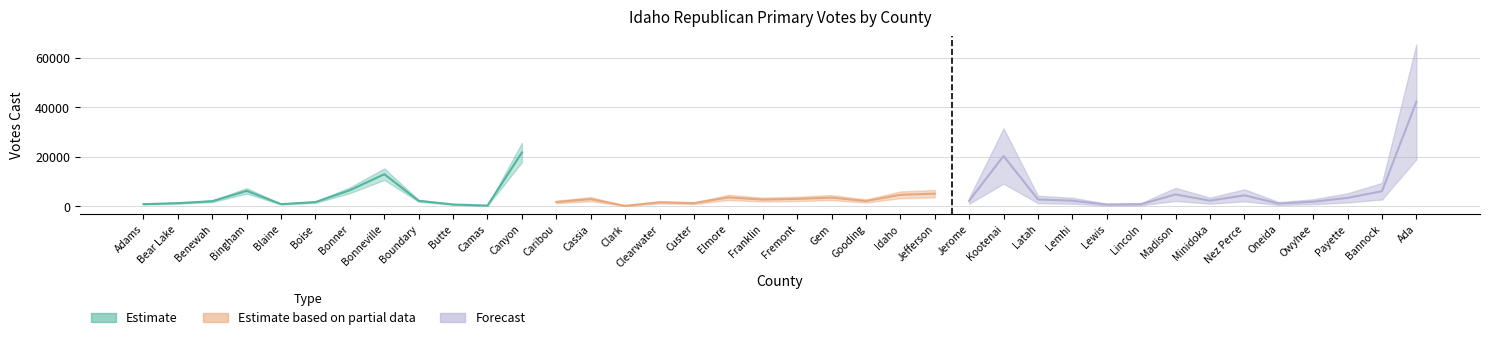

Reading left to right, extract all data points from this chart.

Adams=825	Bear Lake=1231	Benewah=2018	Bingham=6214	Blaine=822	Boise=1667	Bonner=6468	Bonneville=12957	Boundary=2180	Butte=696	Camas=251	Canyon=21740	Caribou=1698	Cassia=2867	Clark=146	Clearwater=1573	Custer=1224	Elmore=3557	Franklin=2683	Fremont=2956	Gem=3485	Gooding=2099	Idaho=4618	Jefferson=5071	Jerome=2185	Kootenai=20344	Latah=2733	Lemhi=2214	Lewis=658	Lincoln=819	Madison=4776	Minidoka=2242	Nez Perce=4402	Oneida=1080	Owyhee=1811	Payette=3366	Bannock=6073	Ada=42242